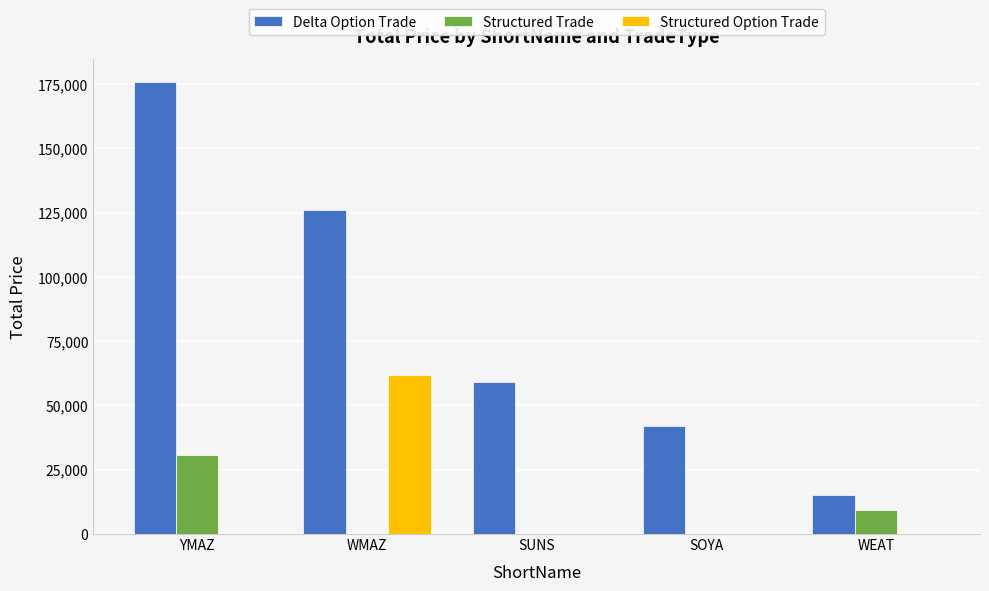

What is the sum of the Delta Option Trade values at SOYA and WMAZ?

168244